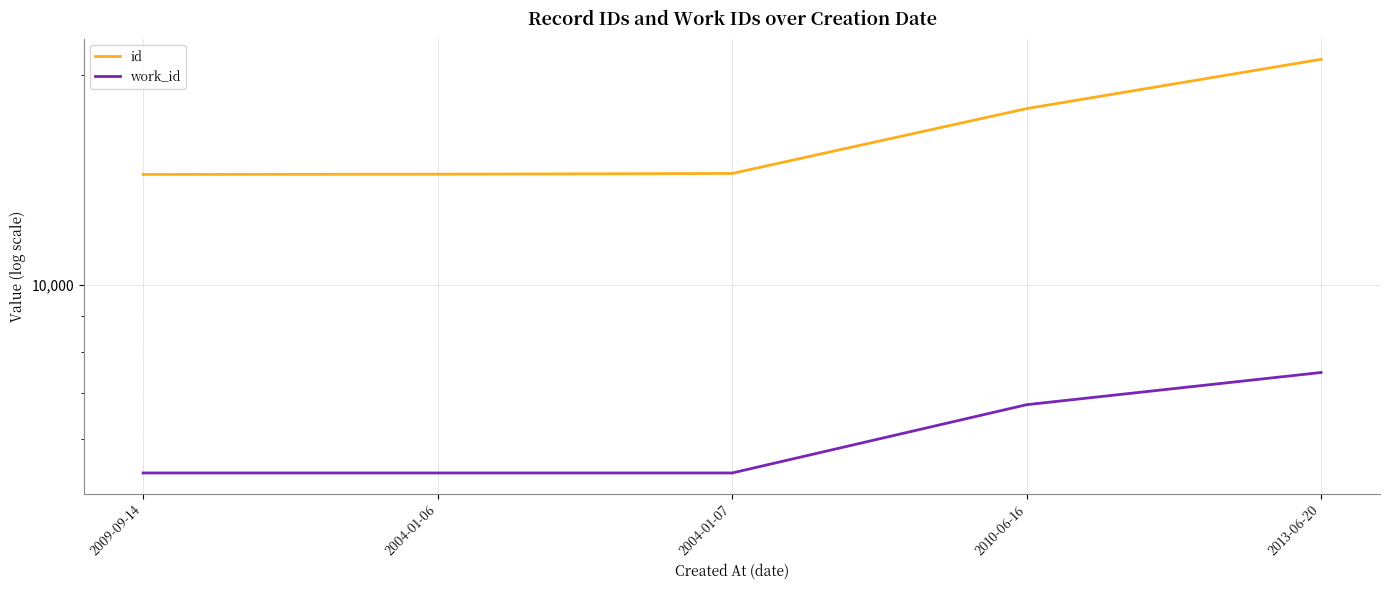

Rank the categories by work_id value from highest to lowest.

2013-06-20, 2010-06-16, 2009-09-14, 2004-01-06, 2004-01-07